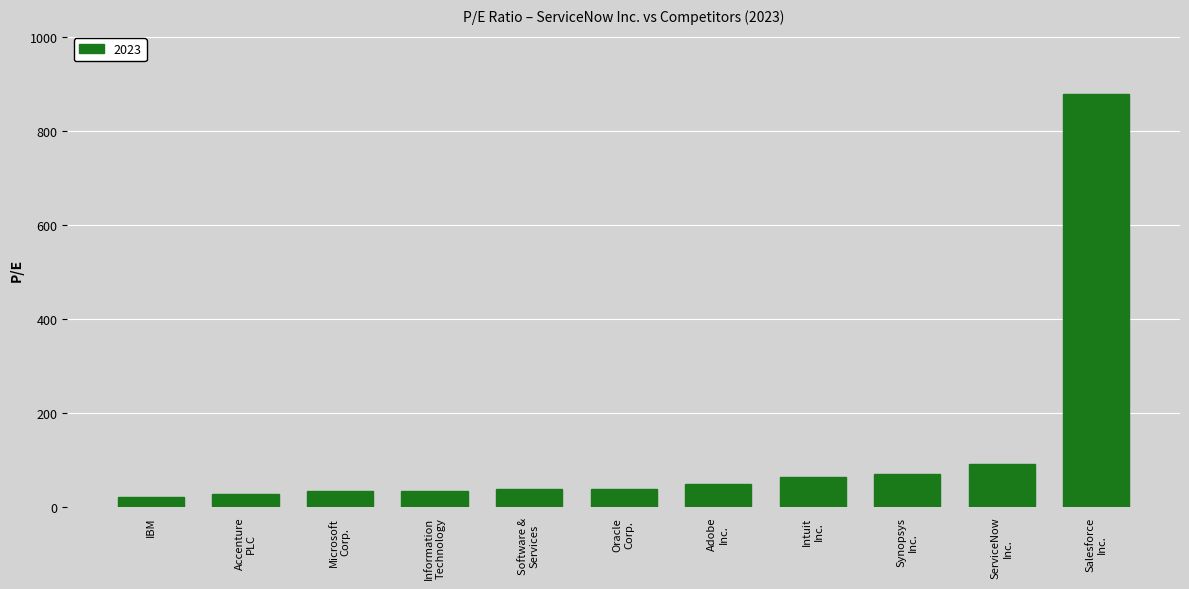

Are the bars horizontal?

No